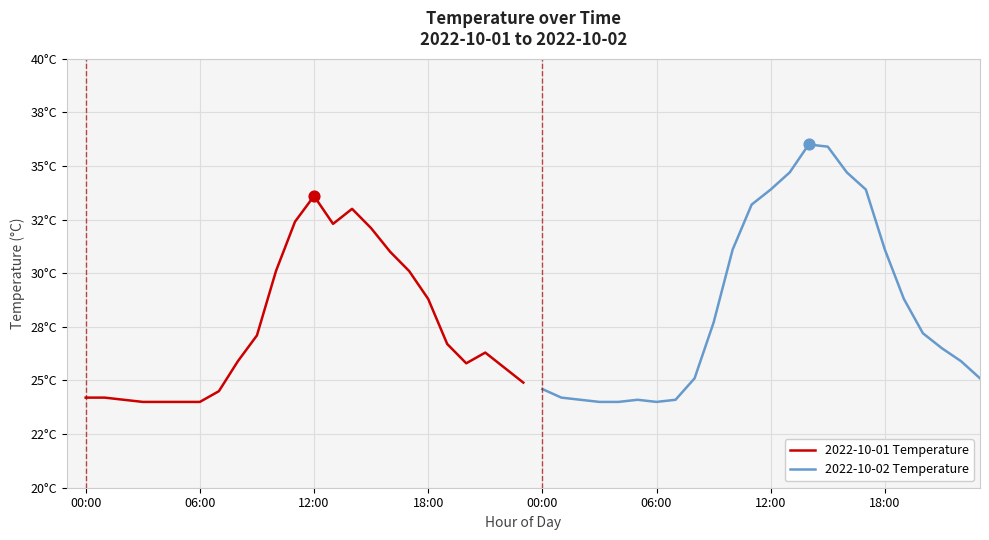

What are all the series names shown in the legend?

2022-10-01 Temperature, 2022-10-02 Temperature